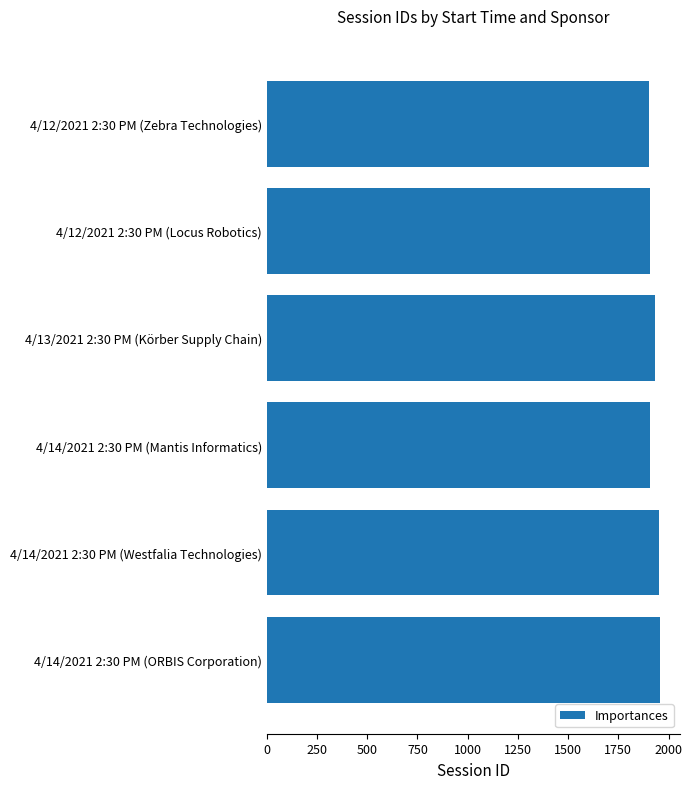

How many series are shown in this chart?

1